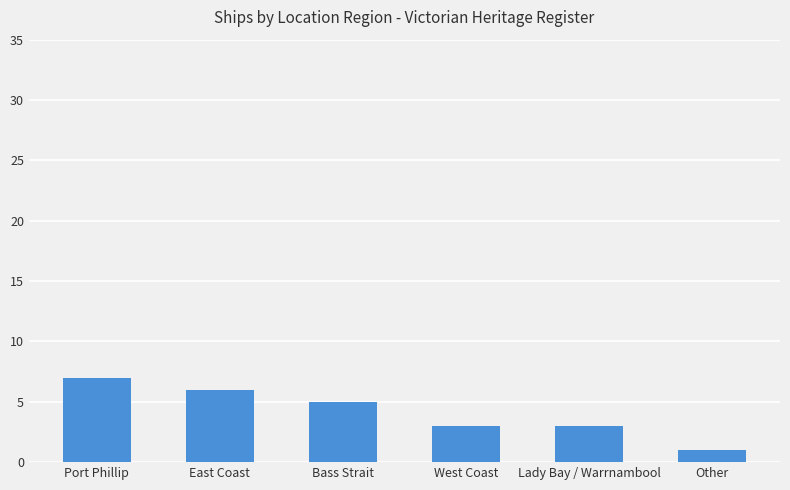

Reading right to left, list all the values displayed in this chart.

Other=1	Lady Bay / Warrnambool=3	West Coast=3	Bass Strait=5	East Coast=6	Port Phillip=7